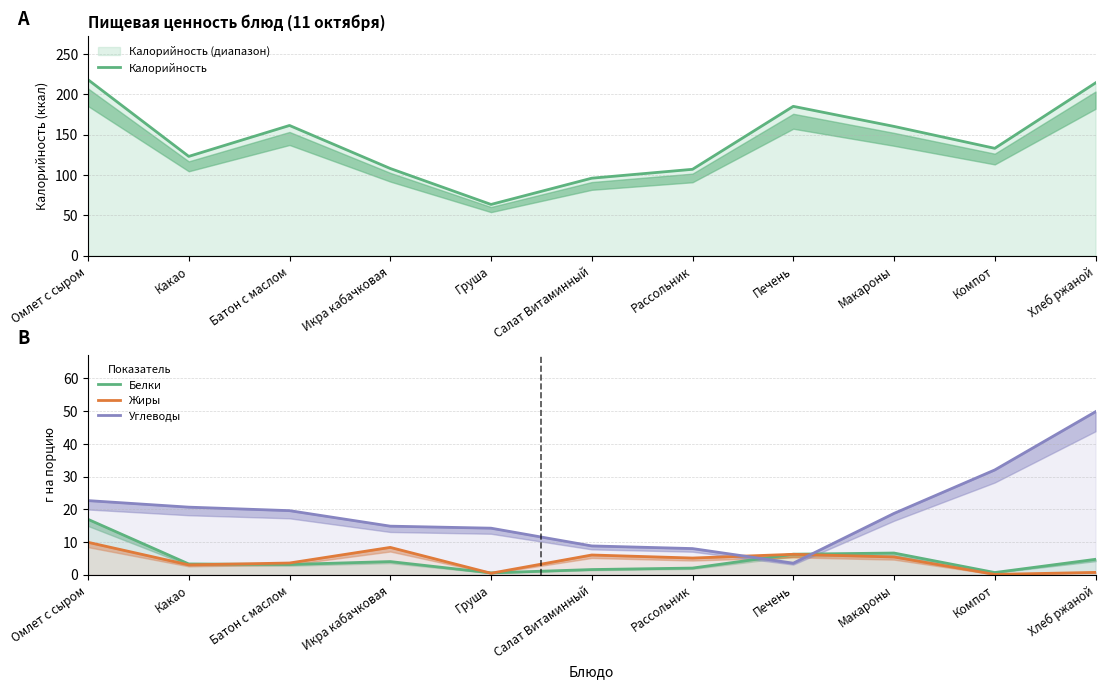

What is the label of the 3rd point from the right?

Макароны